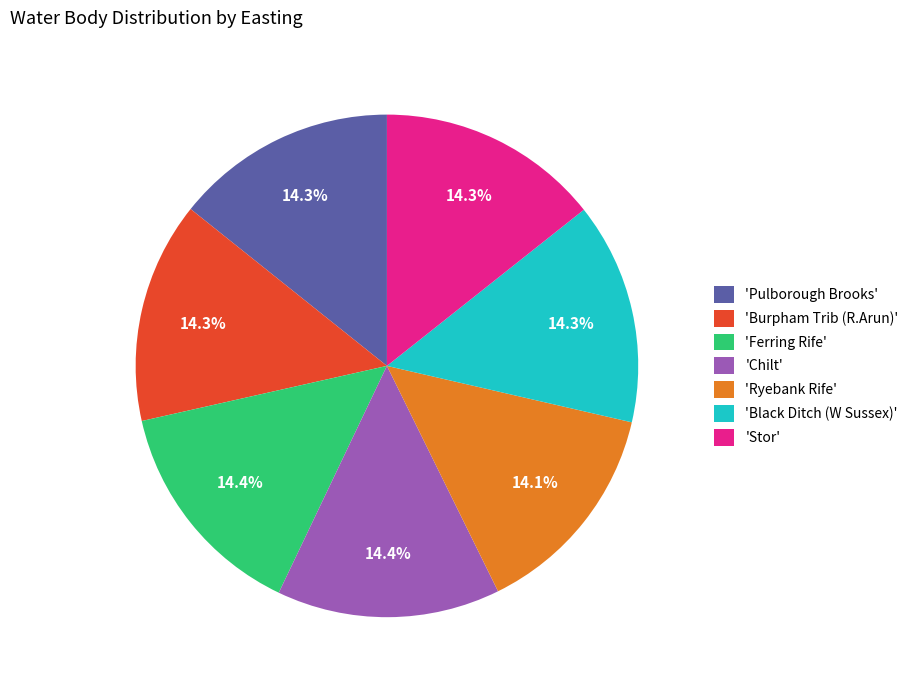

Is the sum of 'Burpham Trib (R.Arun)' and 'Black Ditch (W Sussex)' greater than half?

No